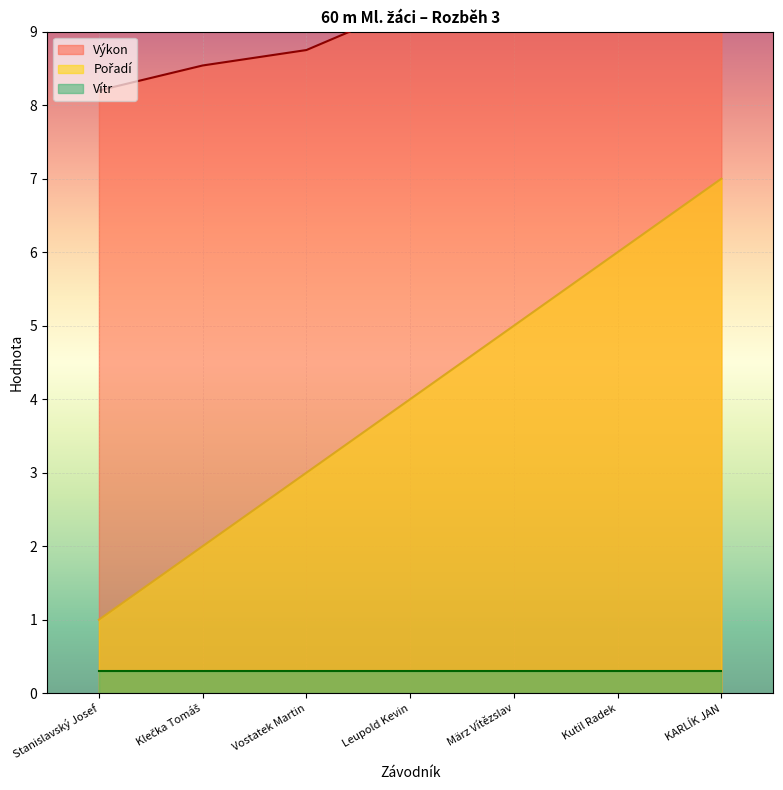

True or false: Výkon and Pořadí intersect in this chart.

False